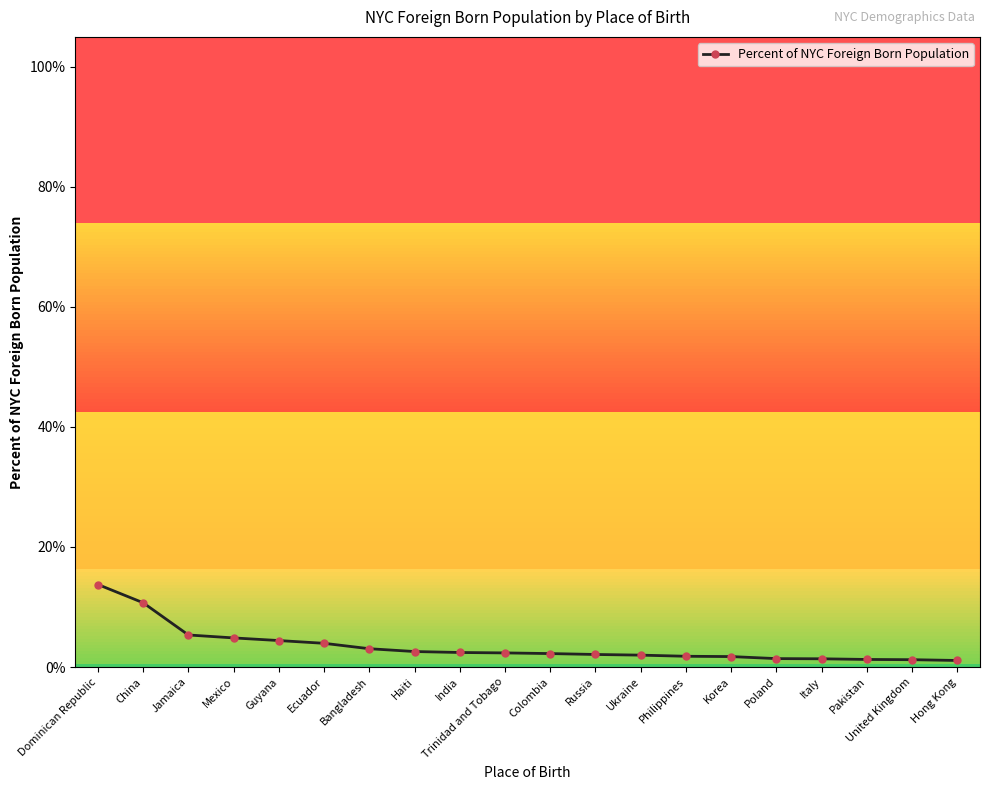

The value at China is 0.1. True or false?

True